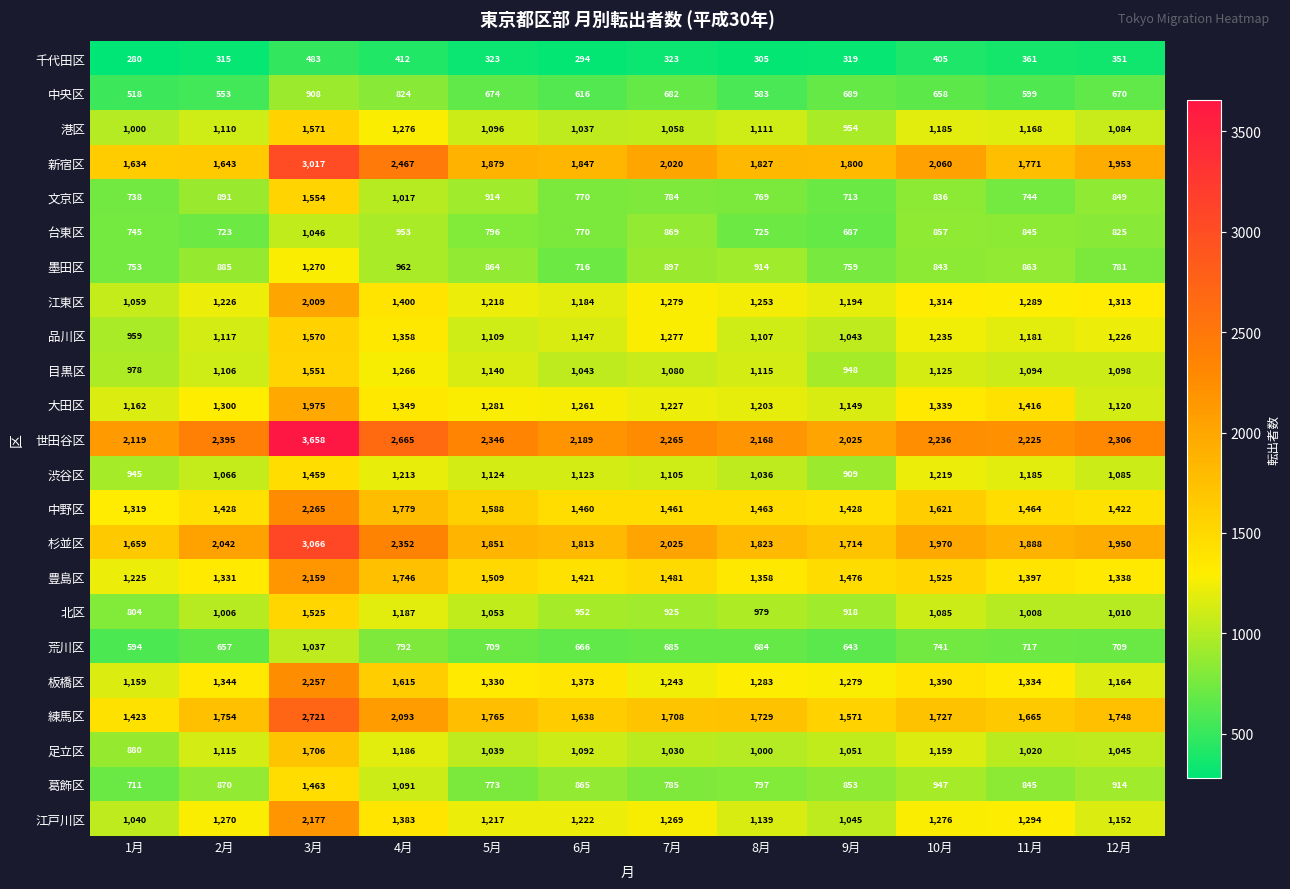

What is the difference between the second highest and second lowest values in the 豊島区 series?

415